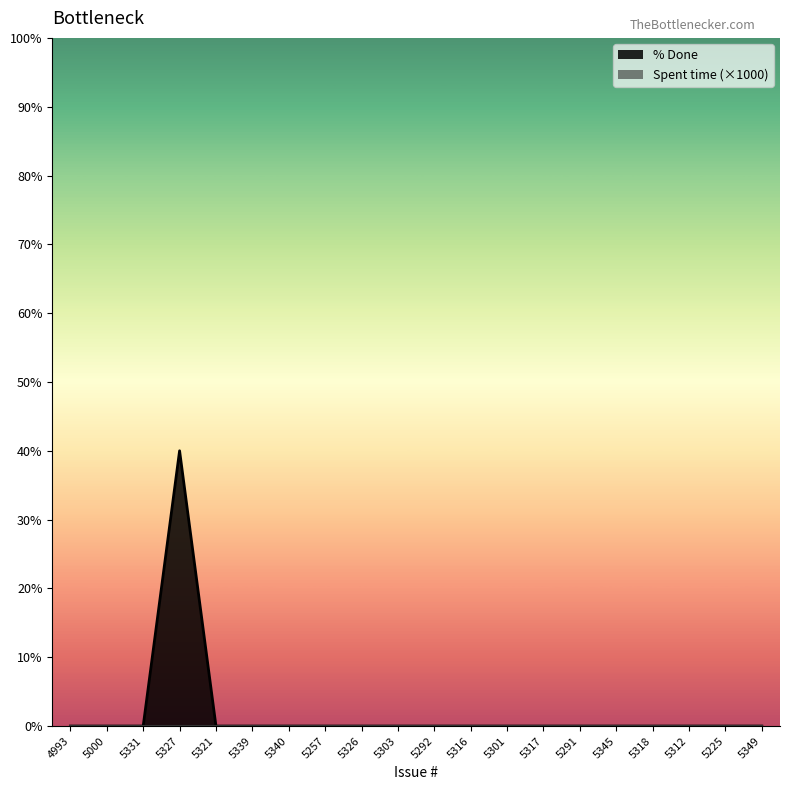

List the labels in order of value, smallest first.

4993, 5000, 5331, 5321, 5339, 5340, 5257, 5326, 5303, 5292, 5316, 5301, 5317, 5291, 5345, 5318, 5312, 5225, 5349, 5327